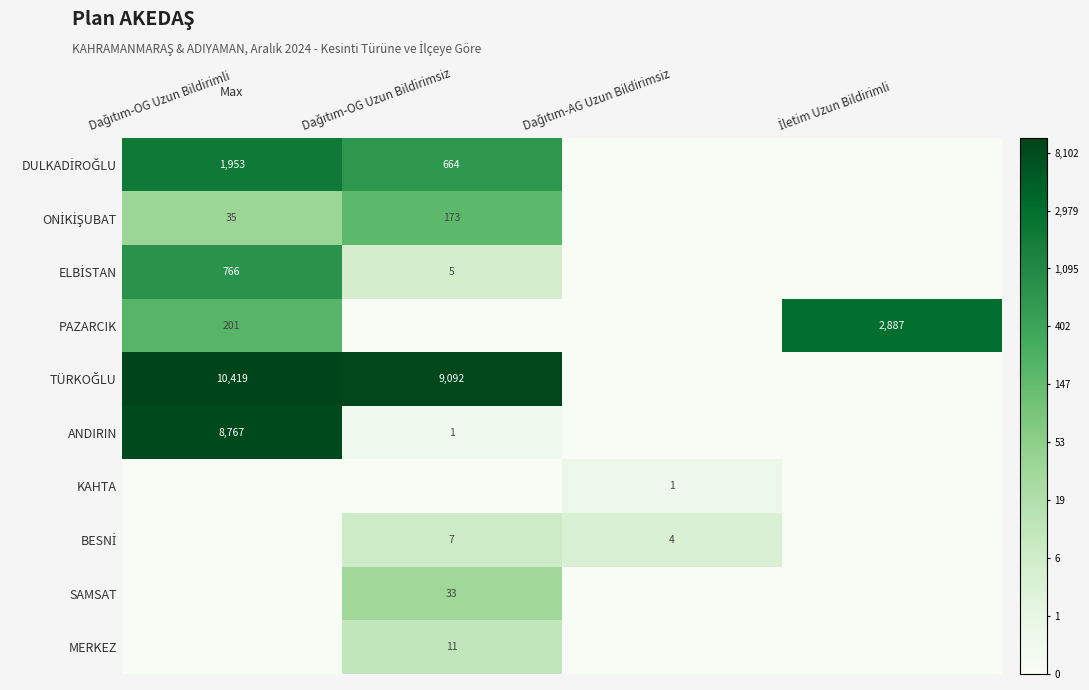

At how many categories does at least one series exceed 6?

3